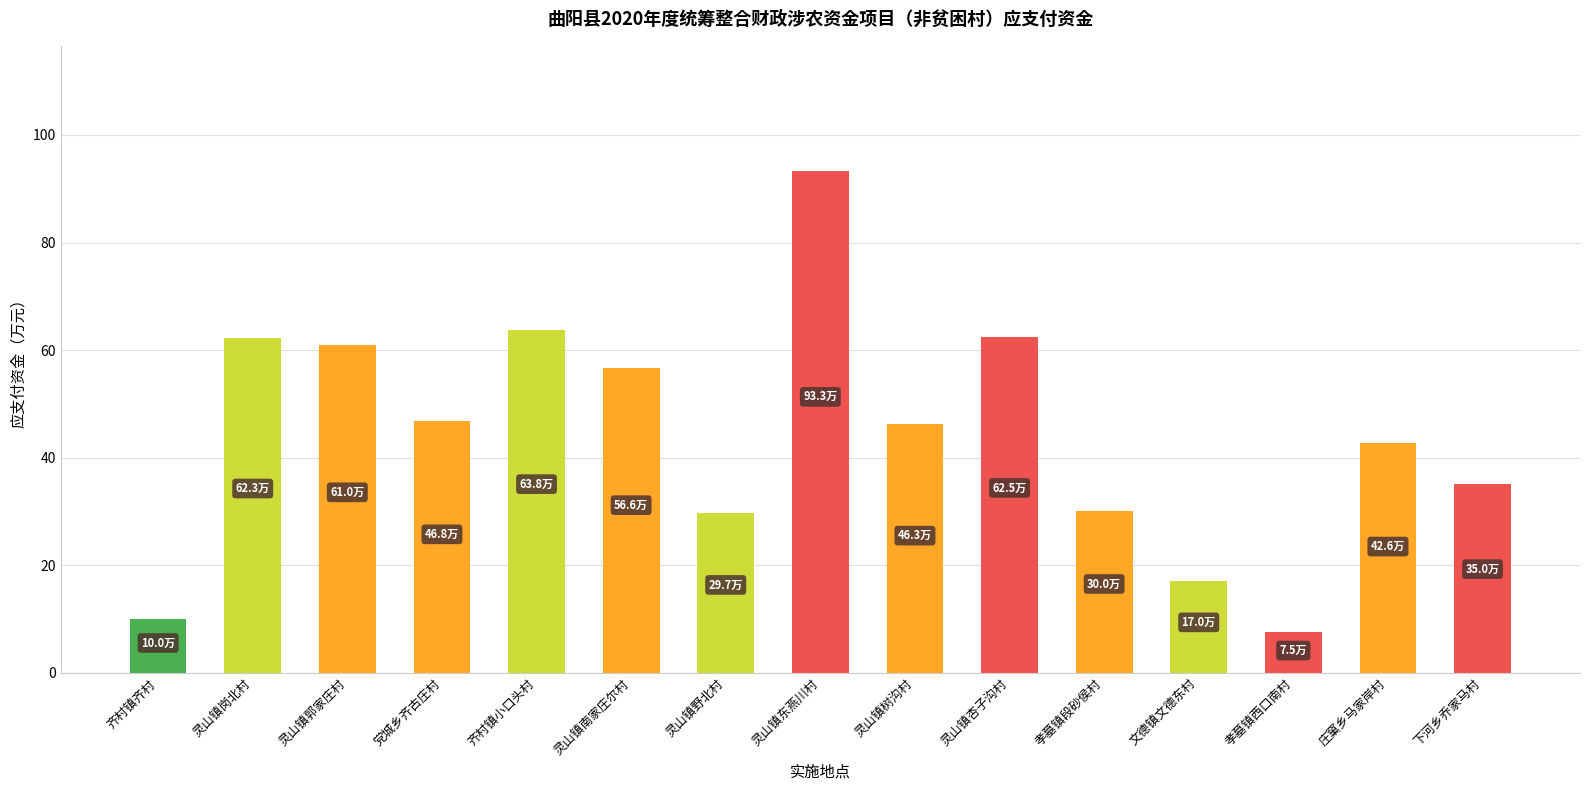

What is the value of the 10th bar from the left?

62.5